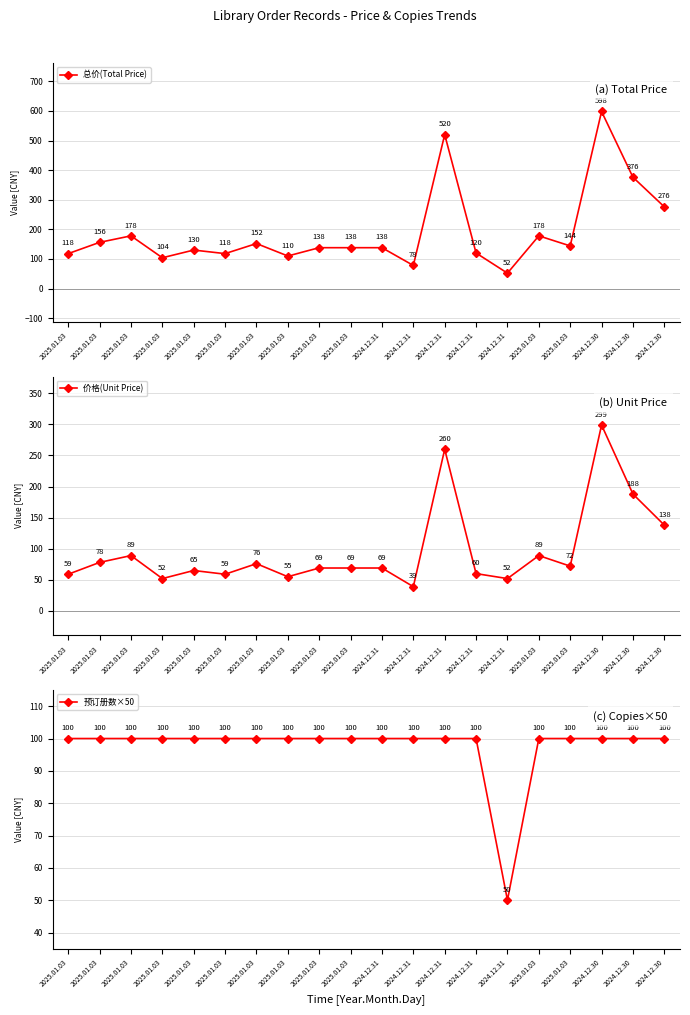

Rank the categories by 总价(Total Price) value from highest to lowest.

2024.12.30, 2024.12.31, 2024.12.30, 2024.12.30, 2025.01.03, 2025.01.03, 2025.01.03, 2025.01.03, 2025.01.03, 2025.01.03, 2025.01.03, 2024.12.31, 2025.01.03, 2024.12.31, 2025.01.03, 2025.01.03, 2025.01.03, 2025.01.03, 2024.12.31, 2024.12.31